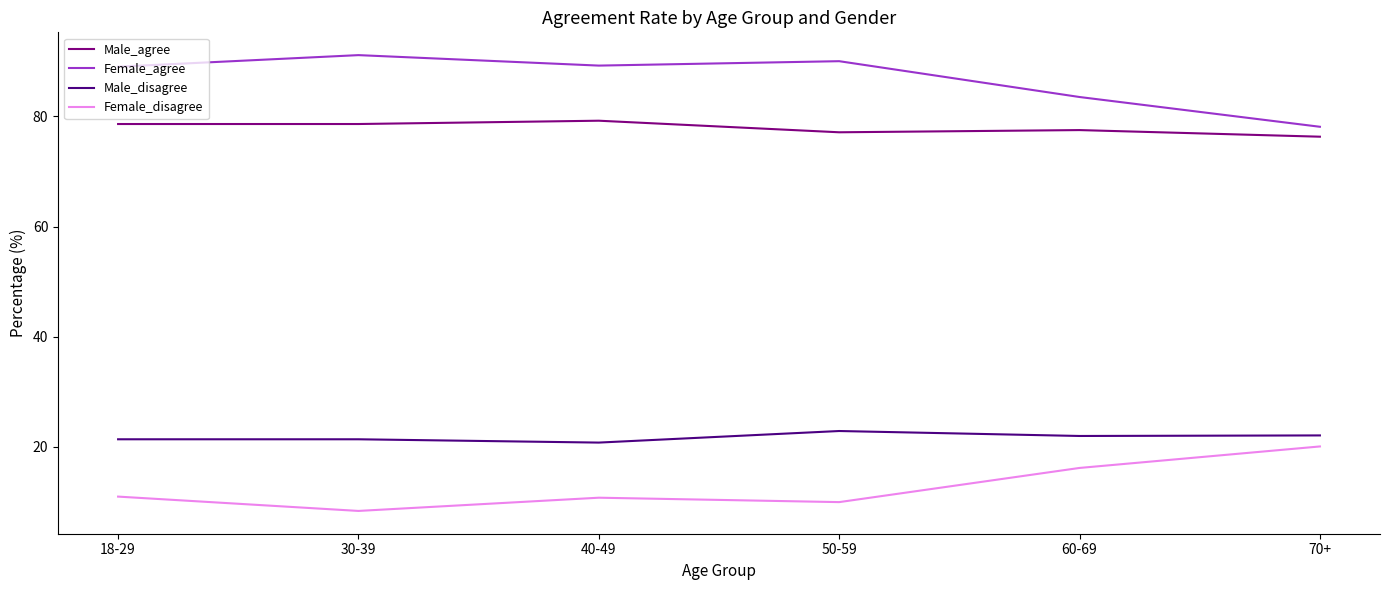

At how many categories does at least one series exceed 21?

6